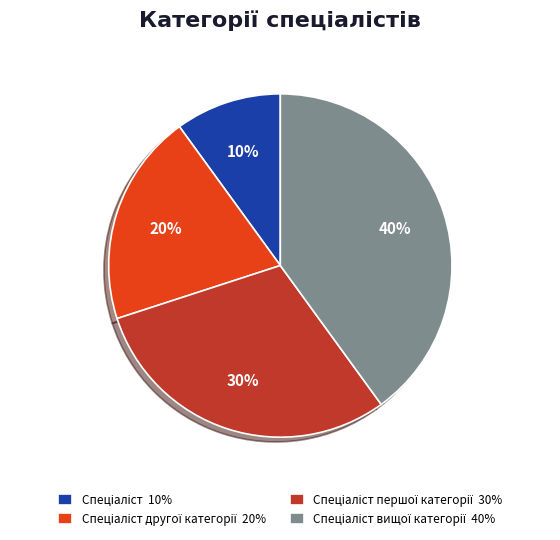

Is there a majority slice in this chart?

No